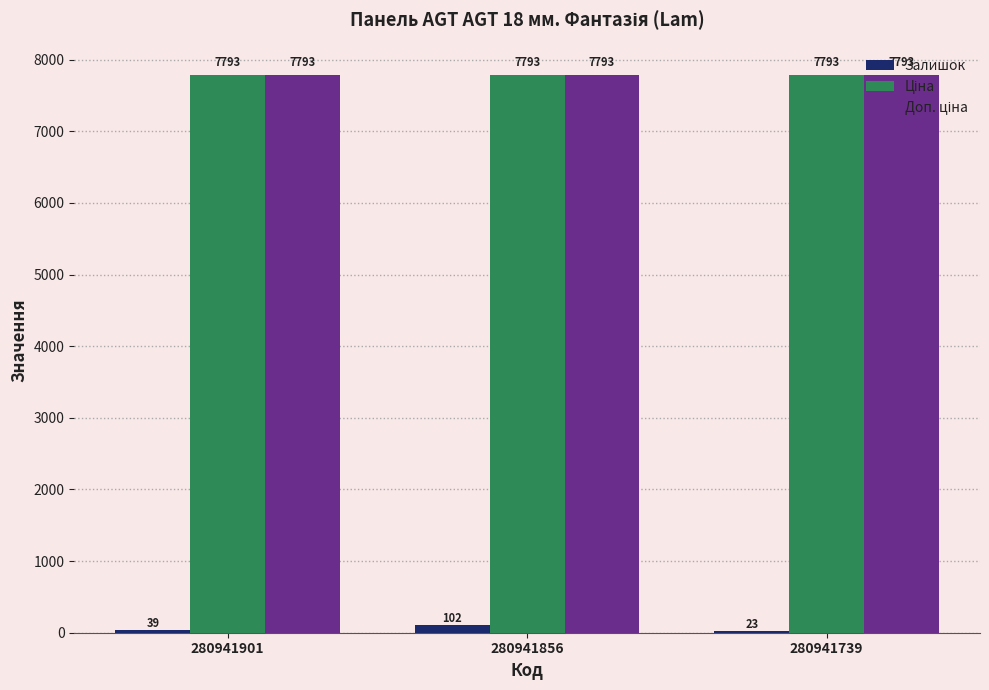

Where is Залишок nearest to the value 62?

280941901